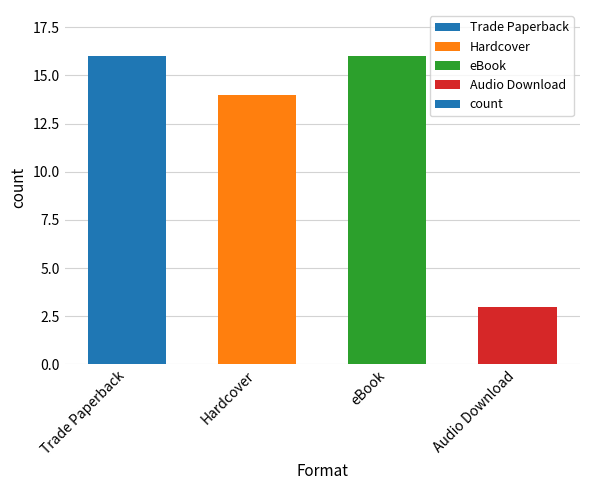

Where is the data nearest to the value 9?

Hardcover